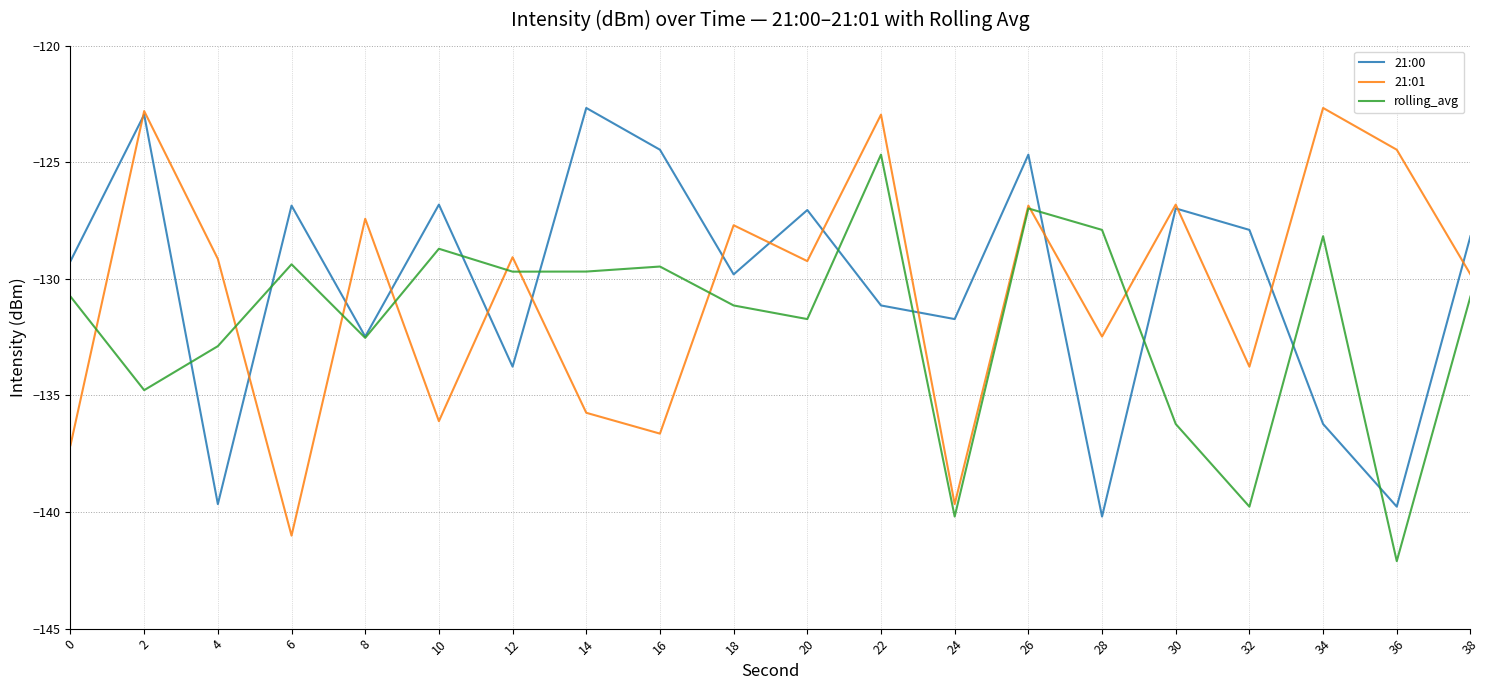

How many lines are shown in the chart?

3